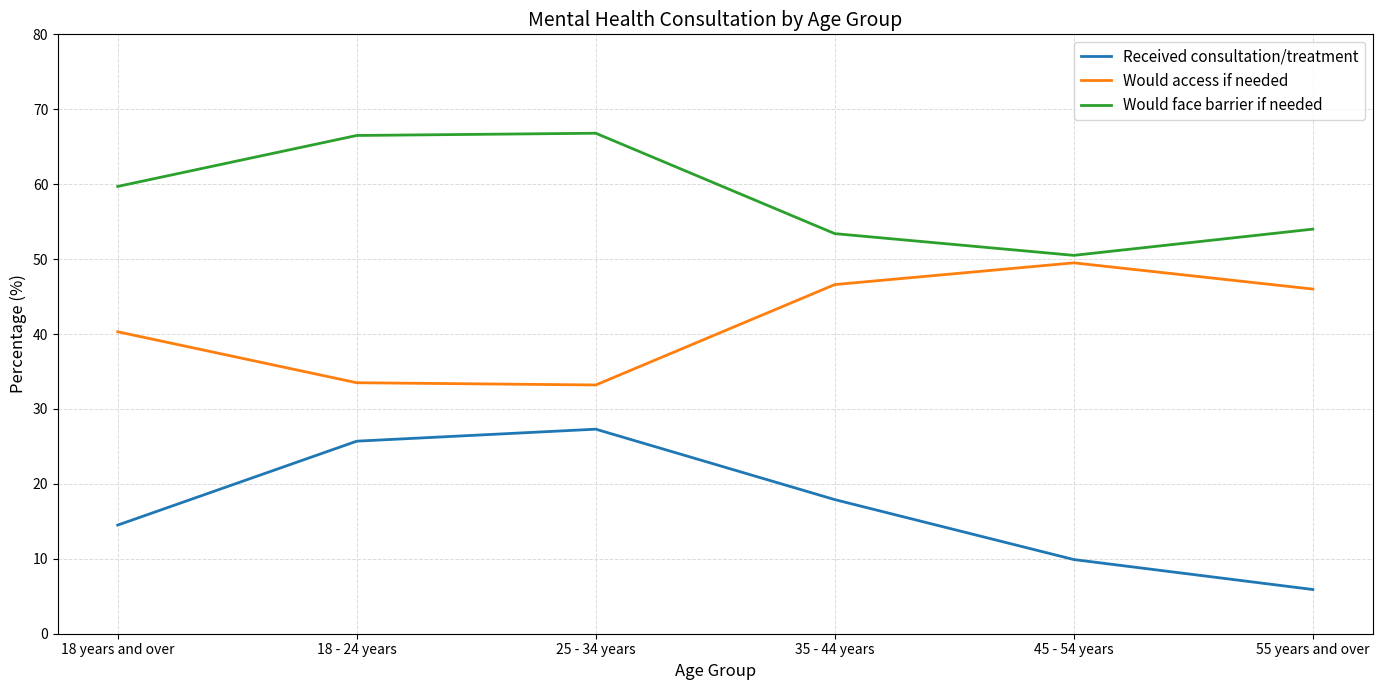

How many interior local peaks does the Would access if needed series have?

1